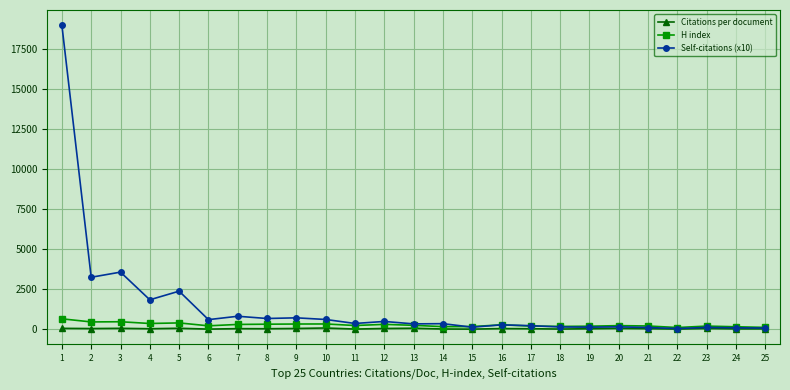

At how many categories does at least one series exceed 9993?

1